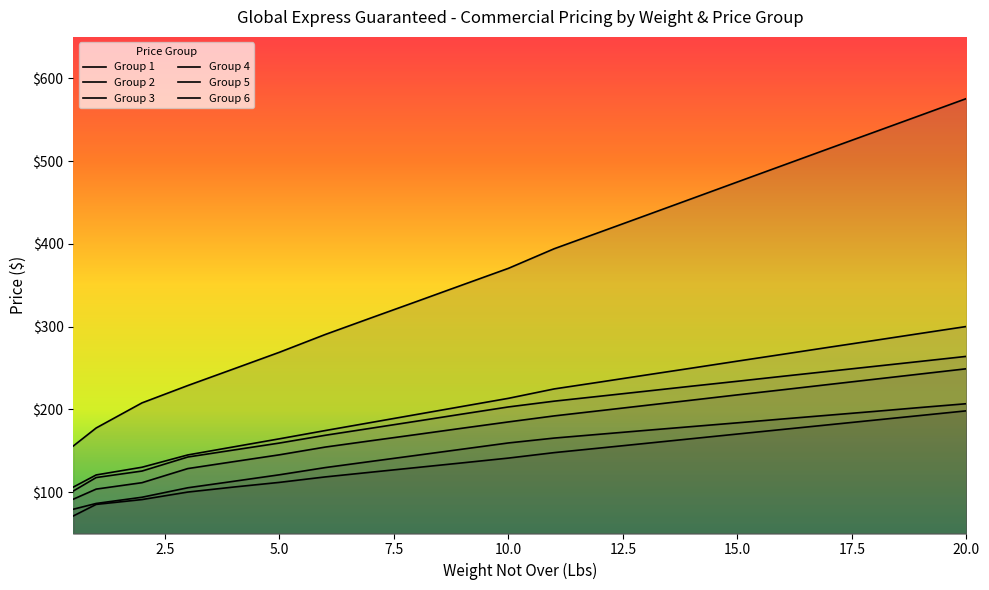

What is the maximum value for Group 3?

249.0